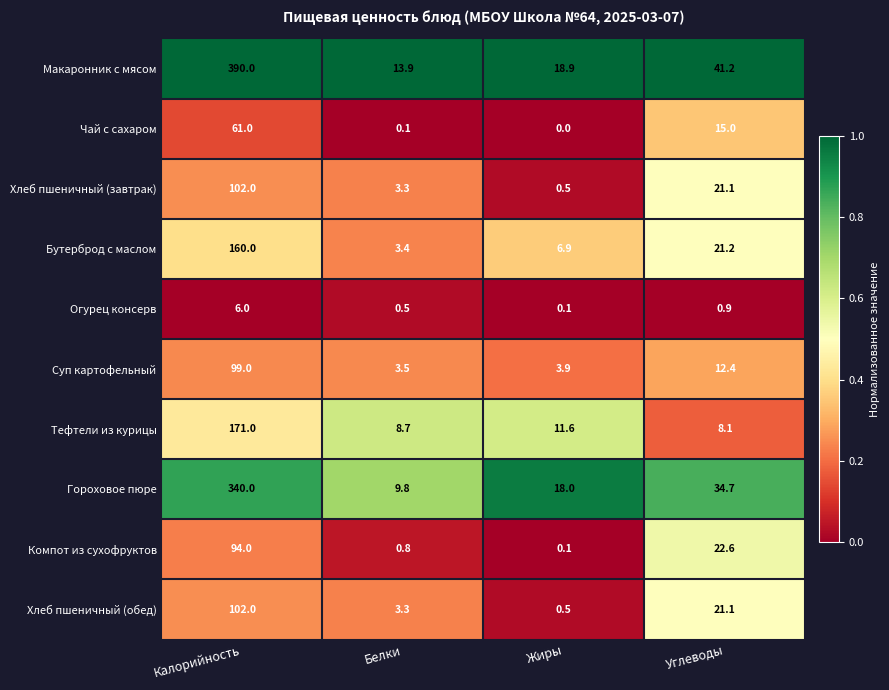

Where is Суп картофельный nearest to the value 51?

Углеводы